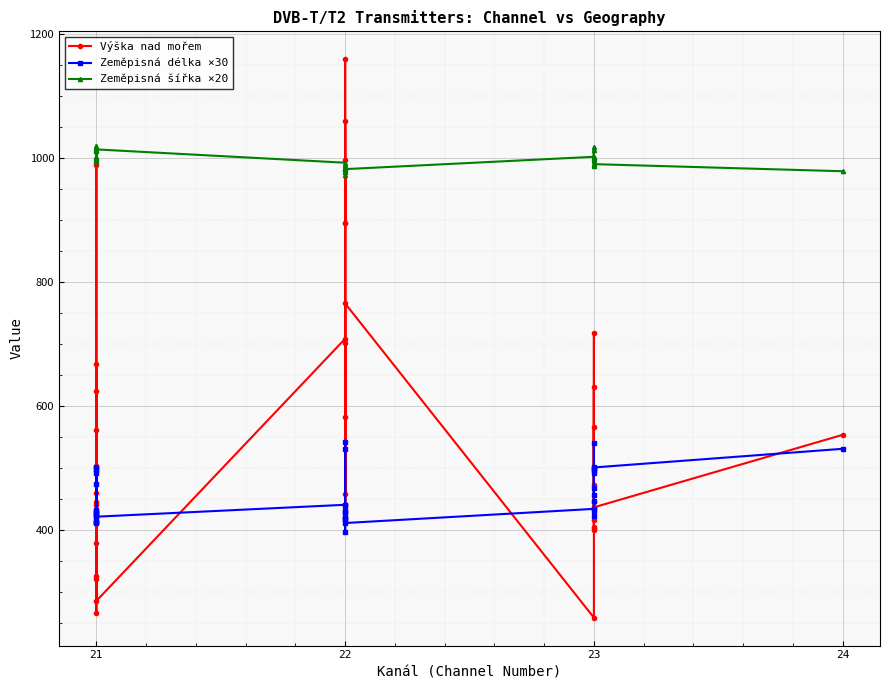

How many lines are shown in the chart?

3